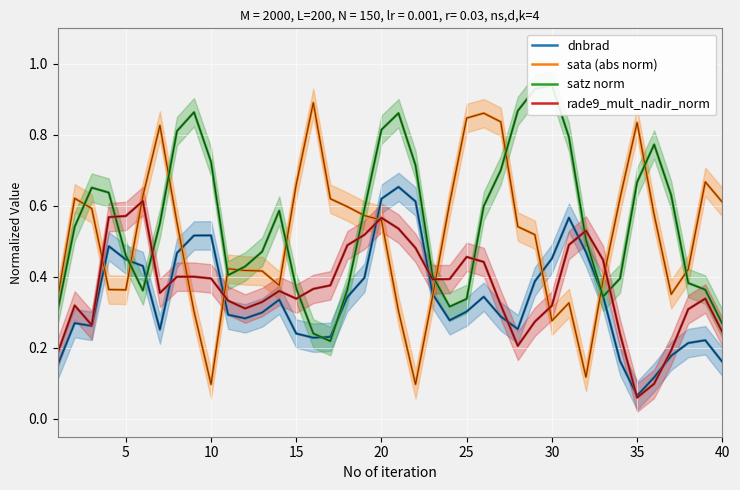

In sata (abs norm), how many points are lower than both neighbors (excluding endpoints)?

7